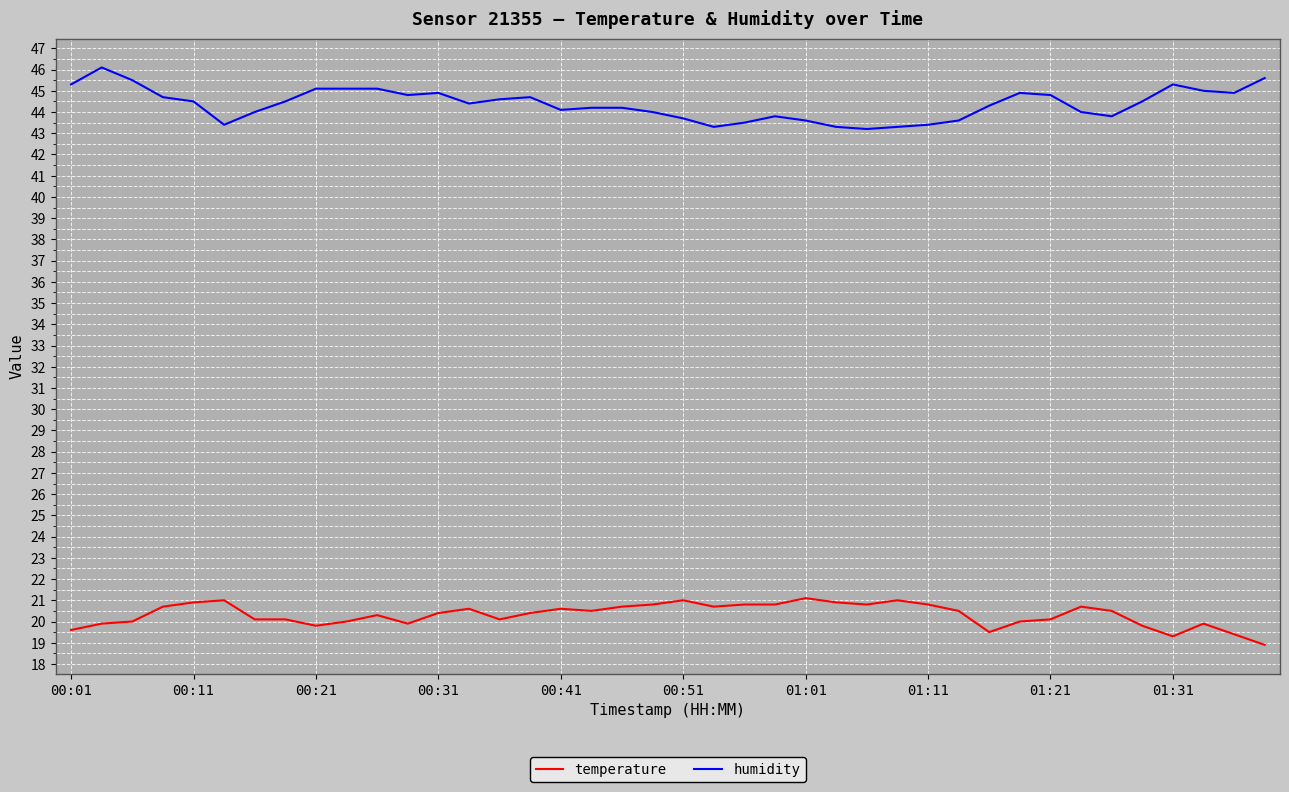

True or false: humidity and temperature intersect in this chart.

False